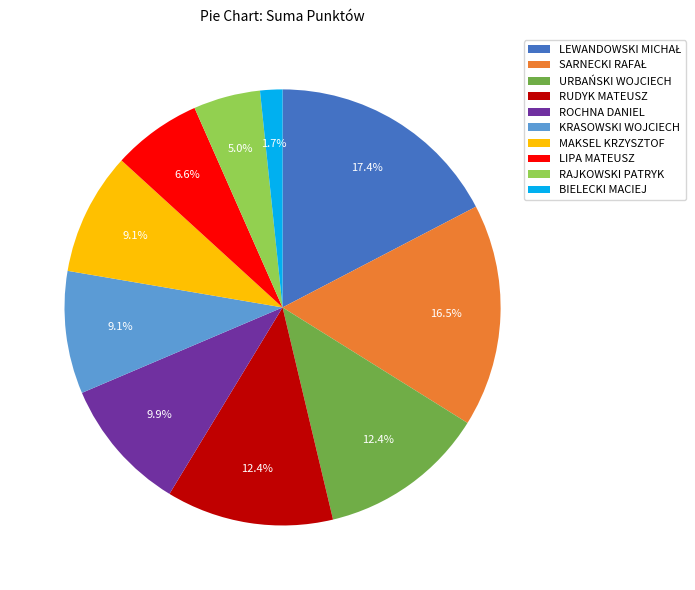

Is there a majority slice in this chart?

No